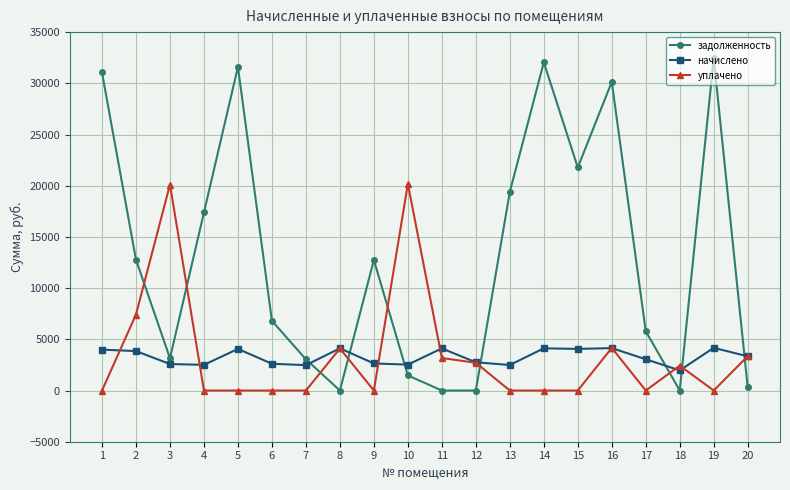

The value of уплачено at 2 is 3749.6. True or false?

False